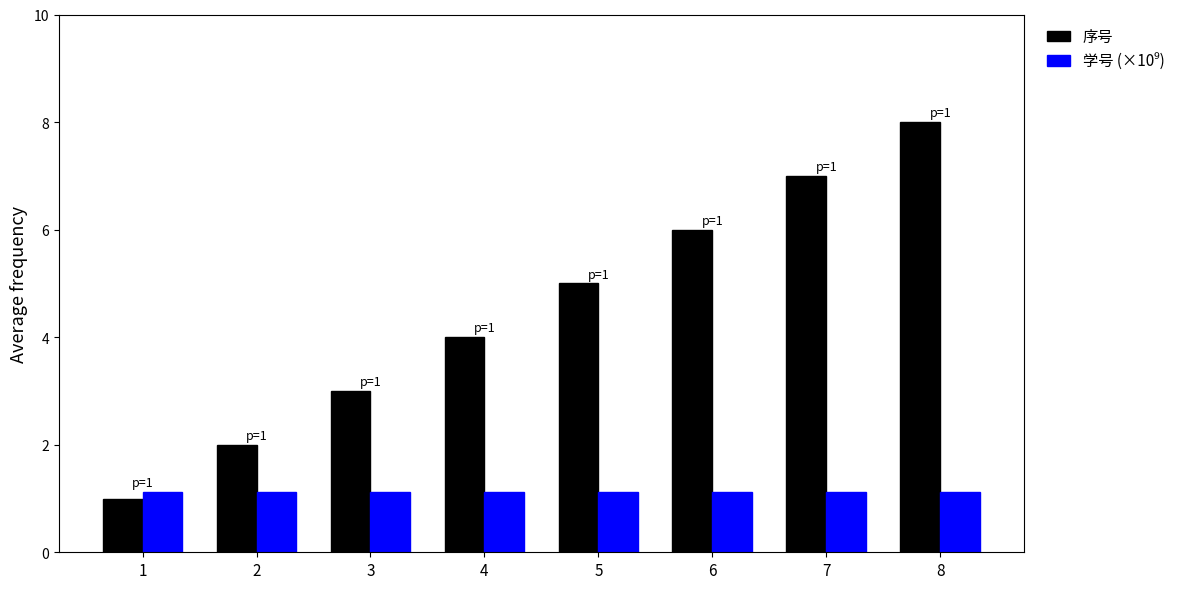

What is the average value of the 序号 series?

4.5